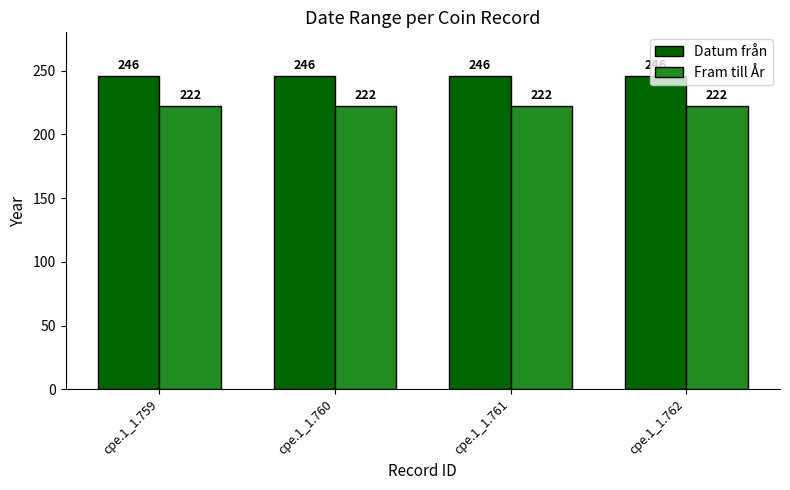

At how many categories does at least one series exceed 233?

4